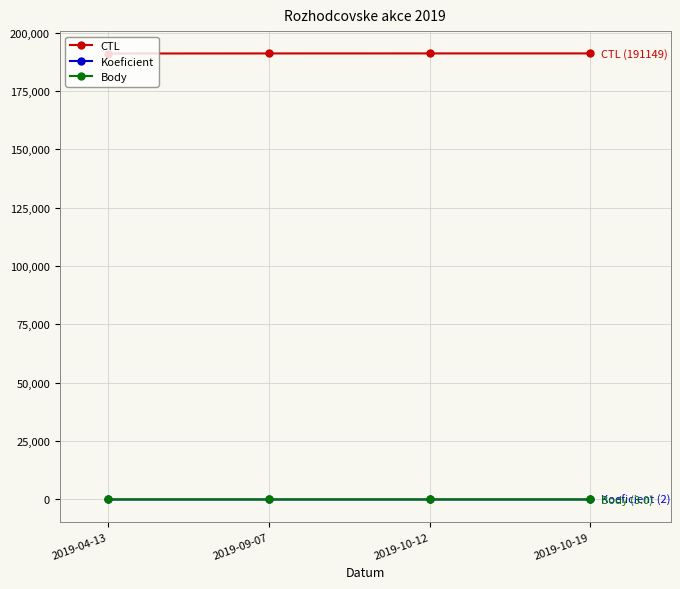

Is it true that CTL equals 191149.0 at 2019-10-19?

True